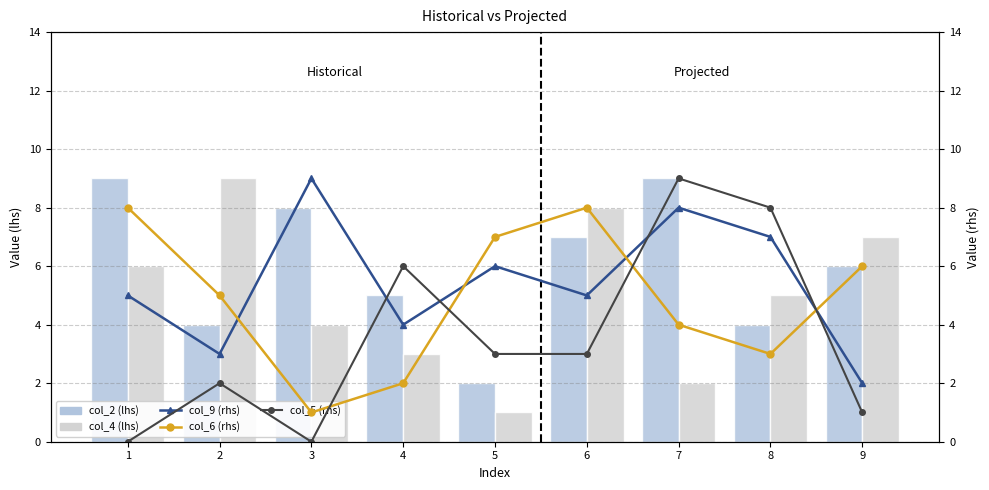

What is the total value across all series at 9?

22